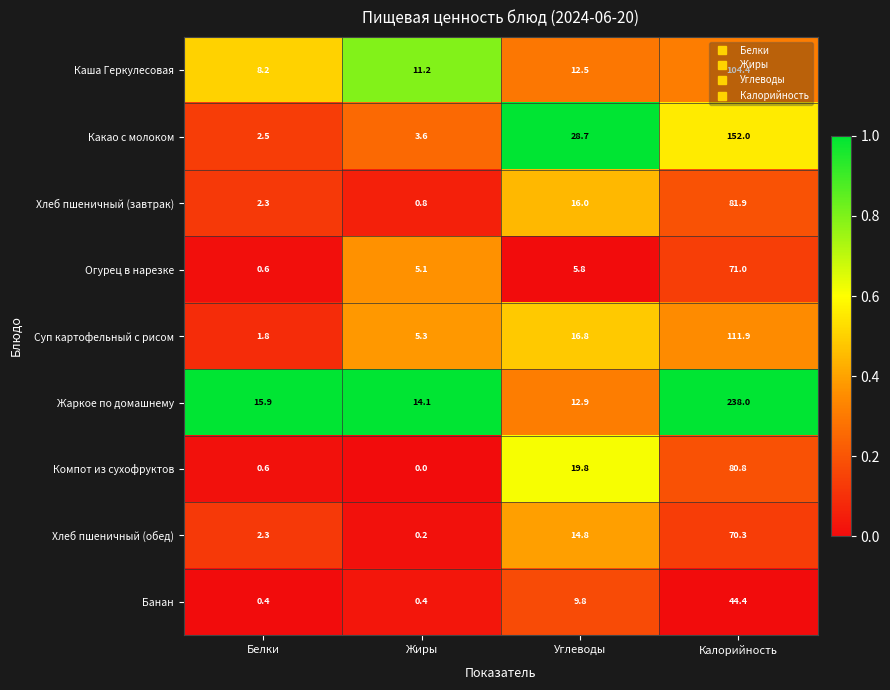

What is the approximate value of Компот из сухофруктов at Калорийность?

80.8